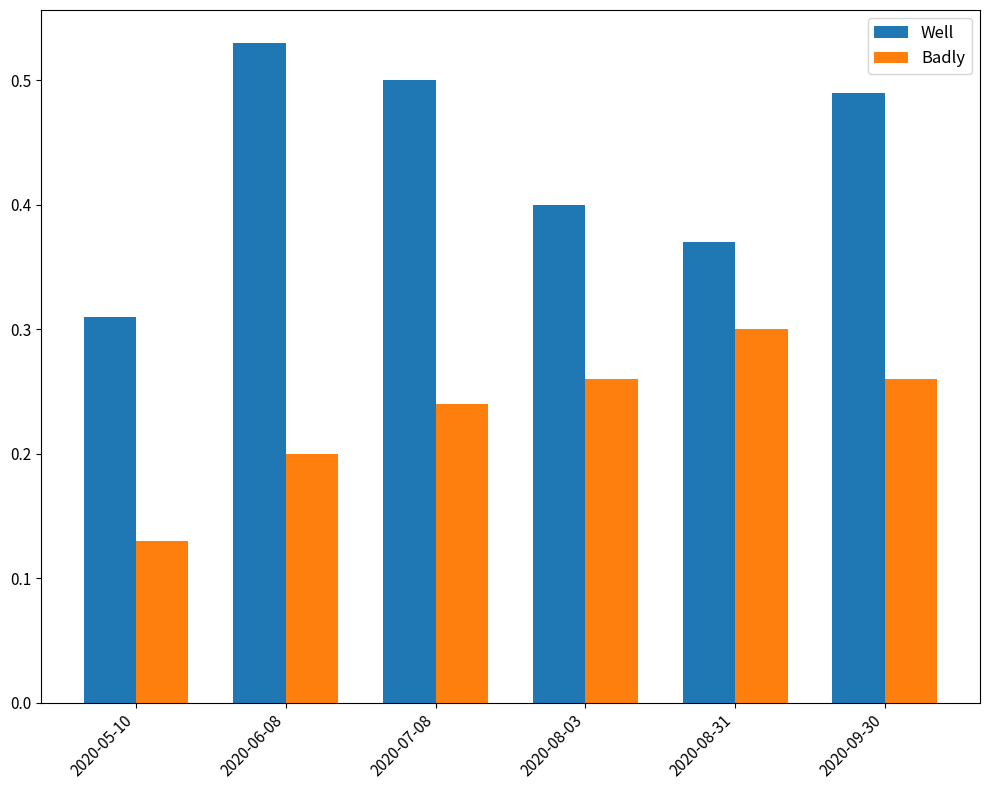

What is the sum of all Badly values?

1.4